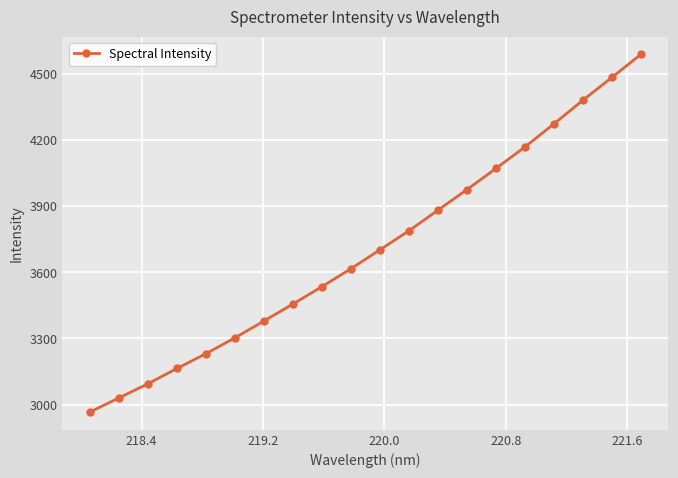

What is the maximum value shown in the chart?

4587.5